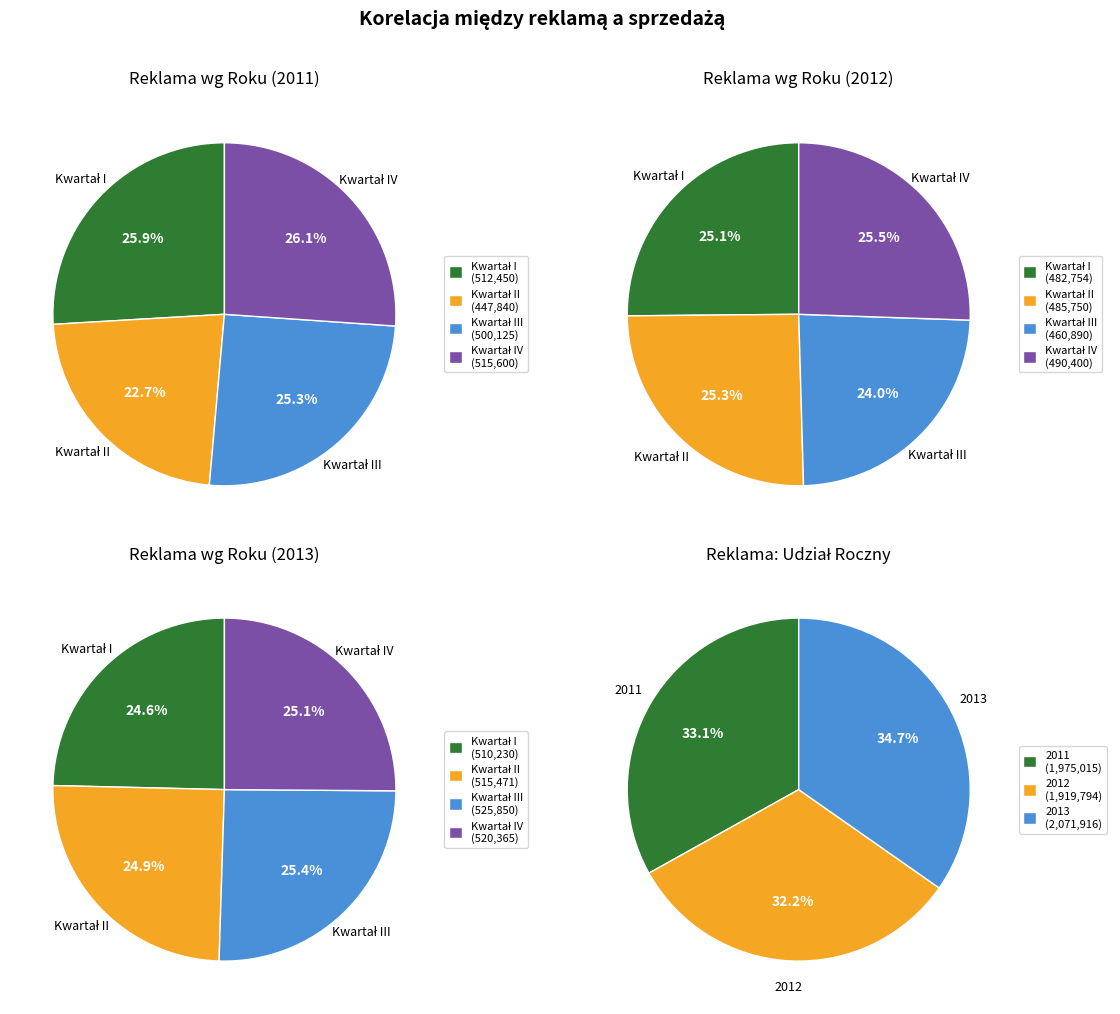

Which category has the smallest portion of the pie?

Kwartał II 2011